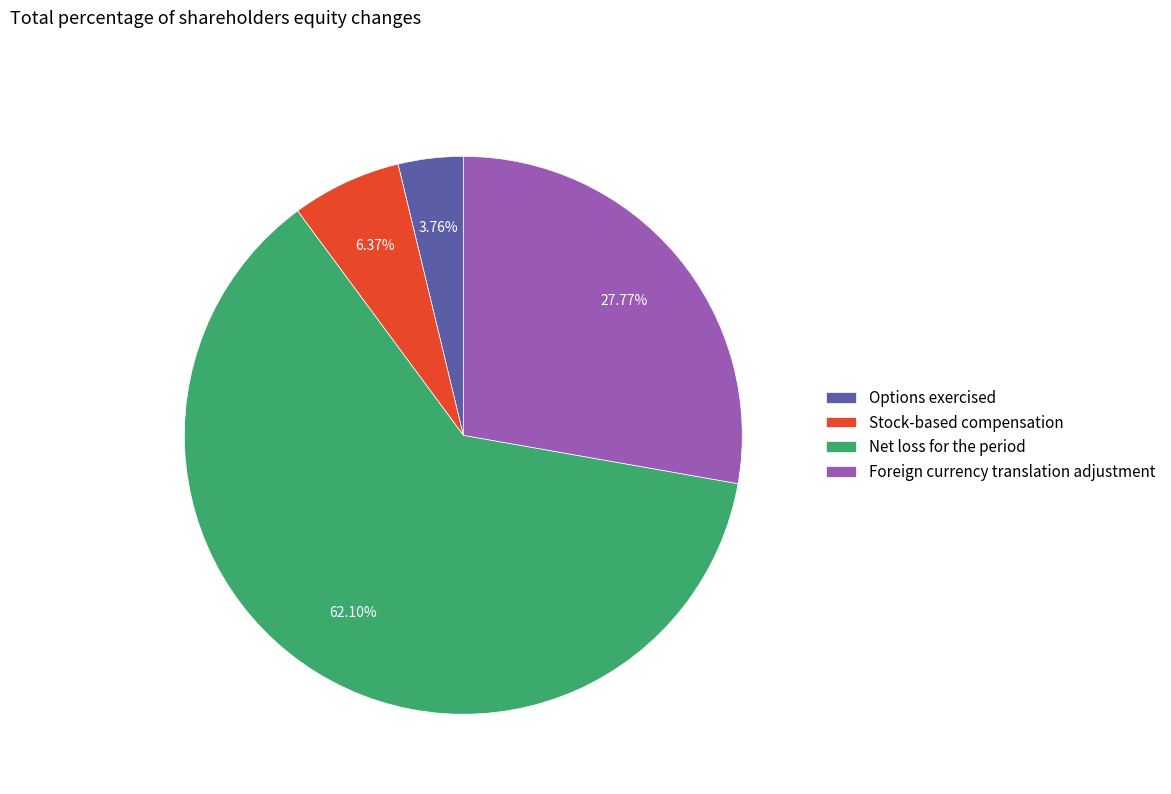

Do Net loss for the period and Foreign currency translation adjustment together represent more than half of the pie?

Yes